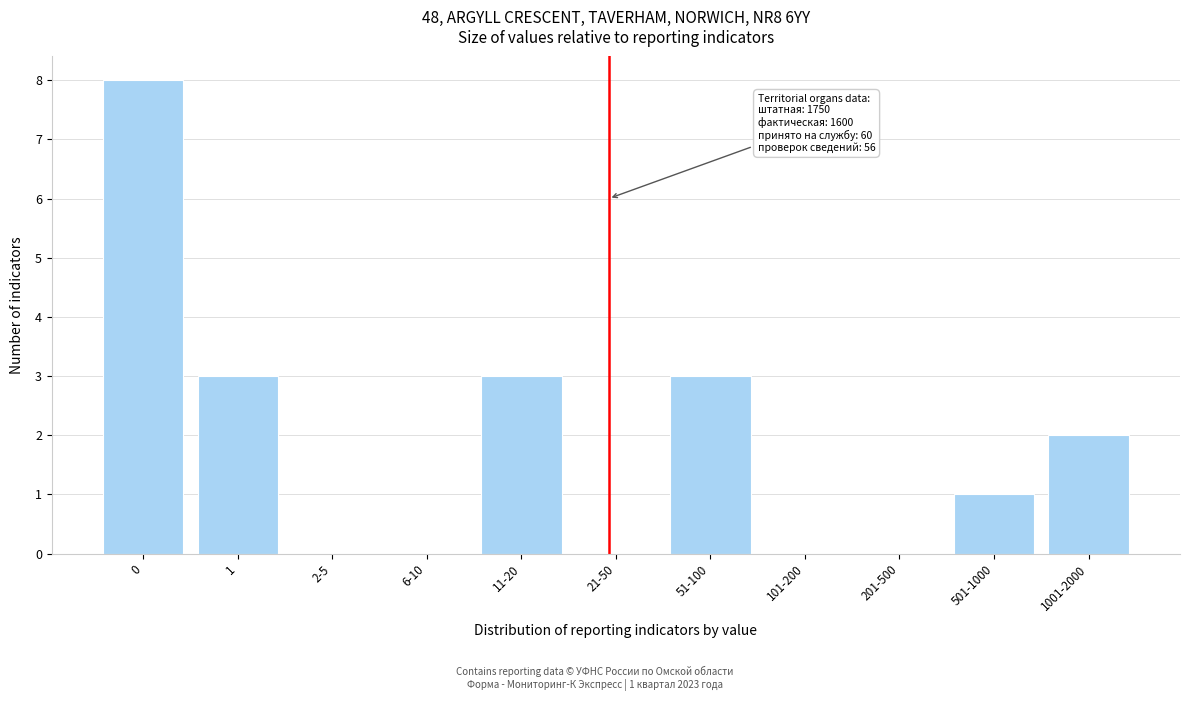

Reading left to right, transcribe all the data shown in this chart.

0=8	1=3	2-5=0	6-10=0	11-20=3	21-50=0	51-100=3	101-200=0	201-500=0	501-1000=1	1001-2000=2